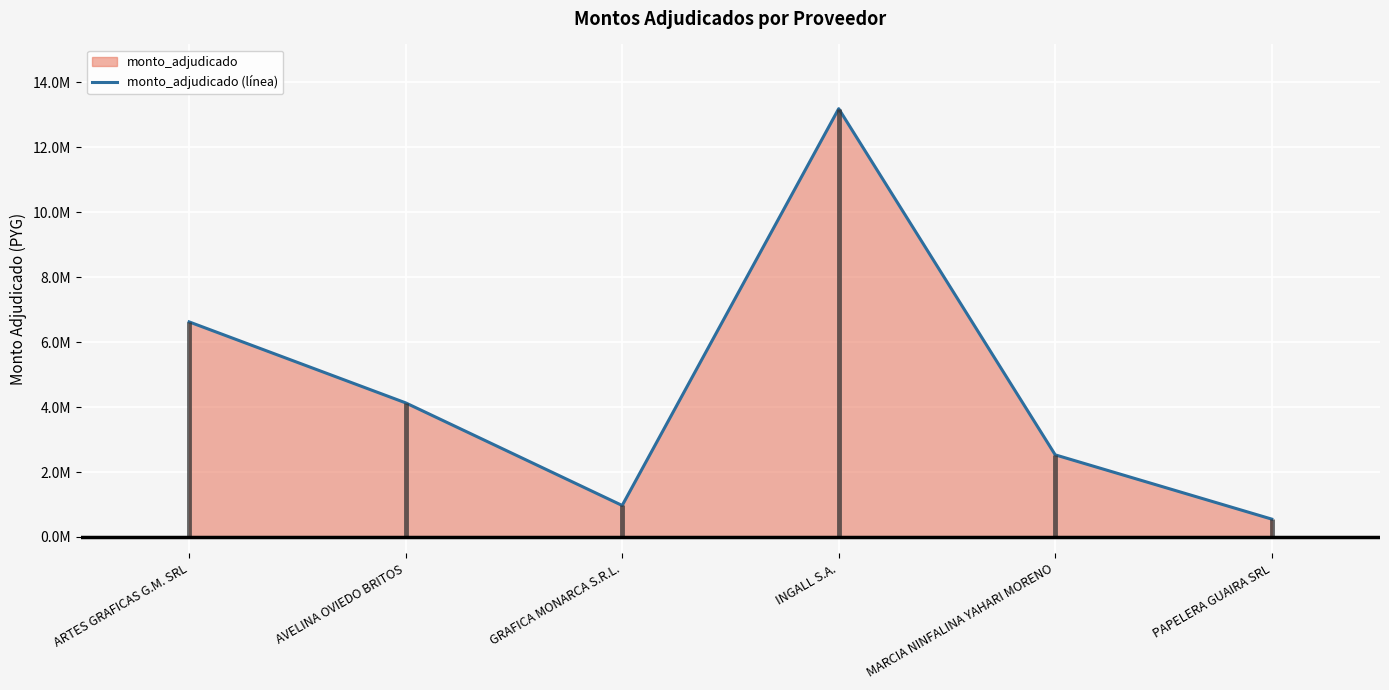

What is the label of the 5th point from the left?

MARCIA NINFALINA YAHARI MORENO